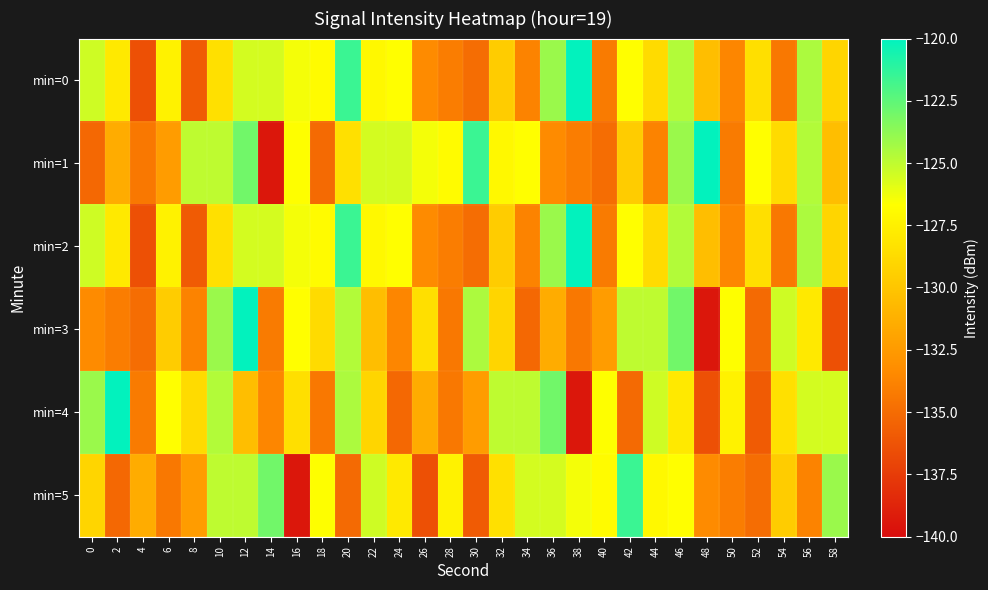

What is the smallest value displayed?

-139.4